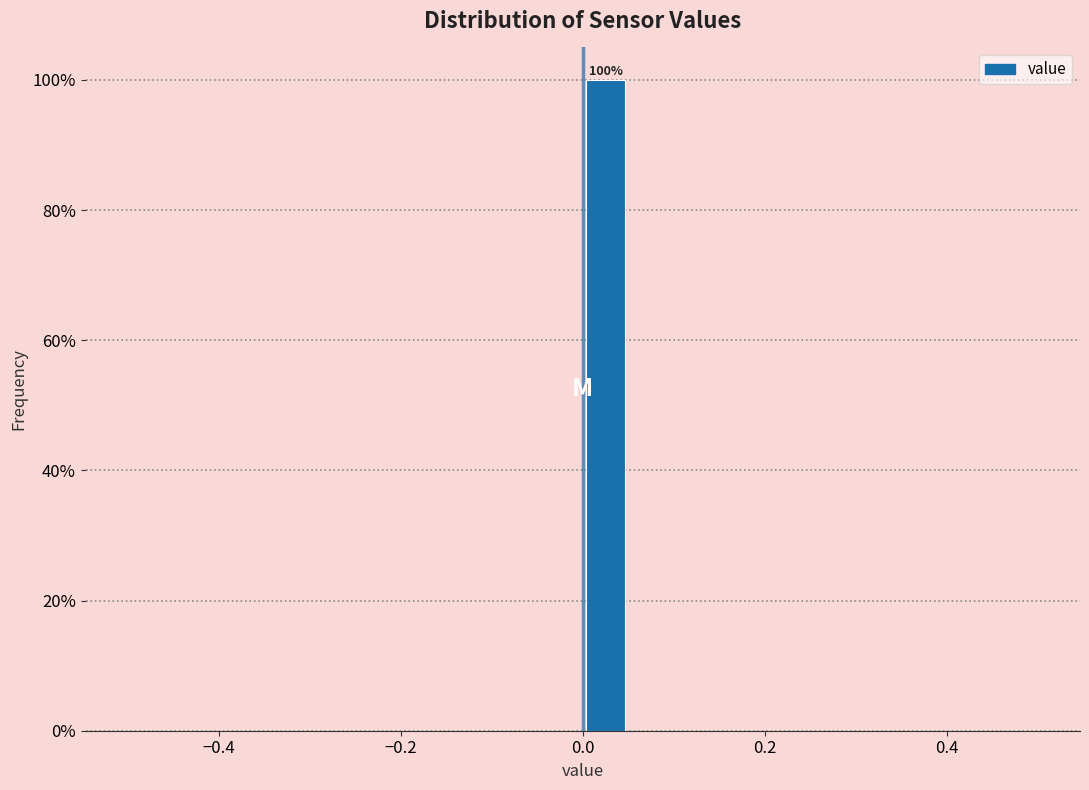

Read against the x-axis, roughly where is the centre of the tallest bar?

0.02